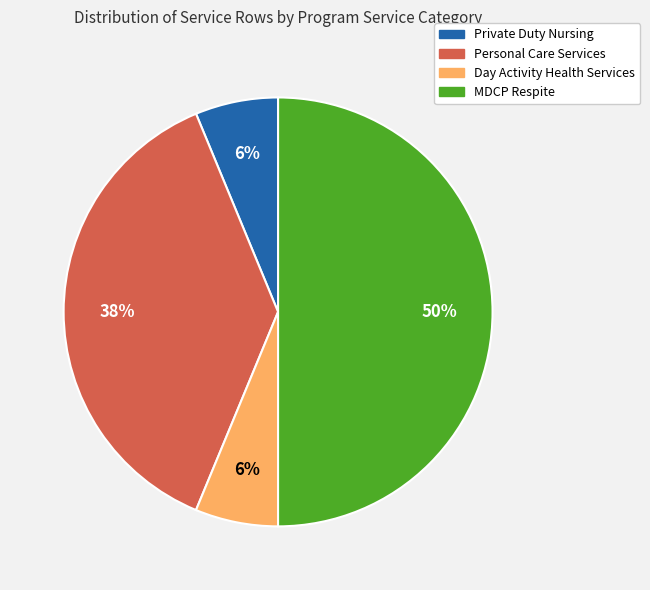

Is Personal Care Services the majority of the pie?

No